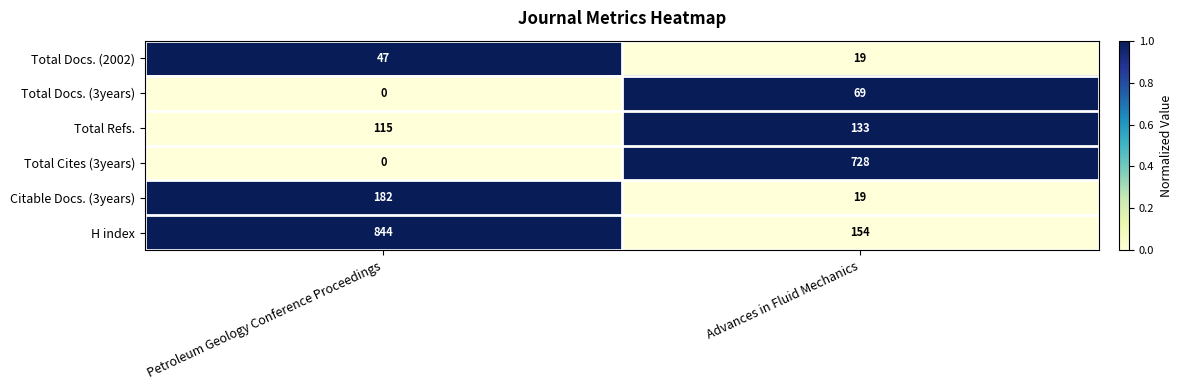

Rank the categories by Citable Docs. (3years) value from lowest to highest.

Advances in Fluid Mechanics, Petroleum Geology Conference Proceedings